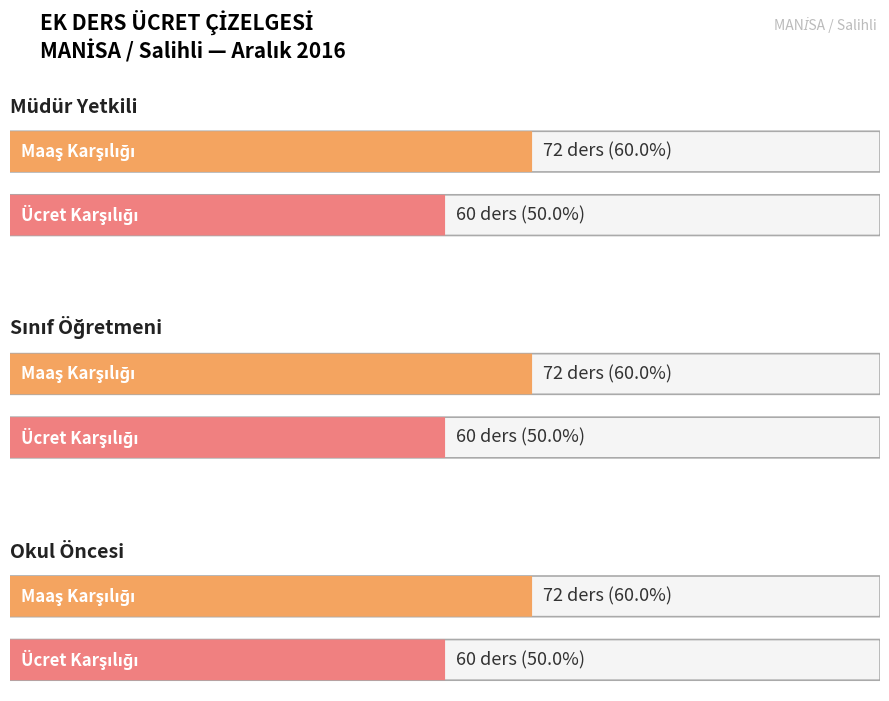

Which has a higher value, Sınıf Öğretmeni or Müdür Yetkili?

Sınıf Öğretmeni